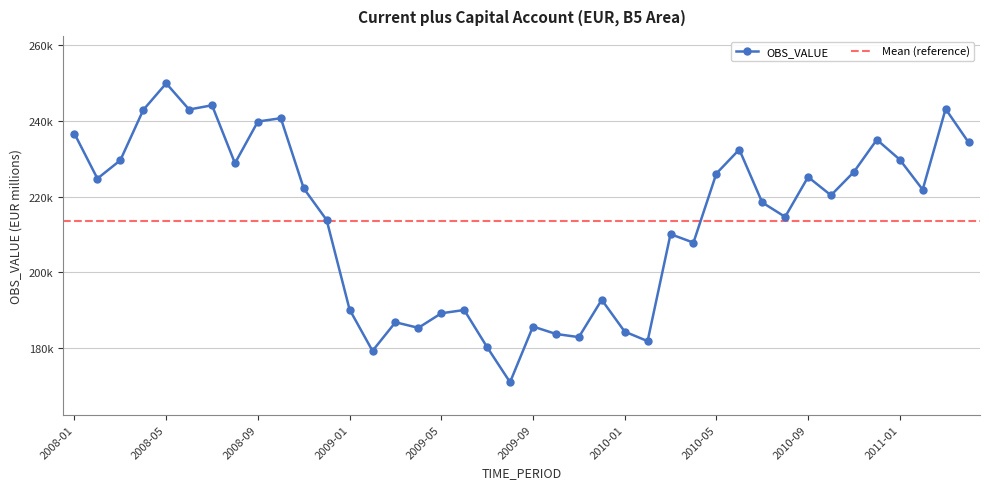

True or false: the data shows 57669.9 at 2011-01.

False